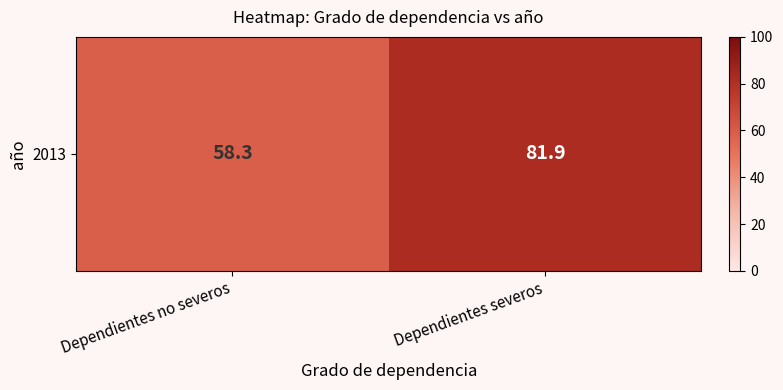

Where is the data nearest to the value 70?

Dependientes no severos